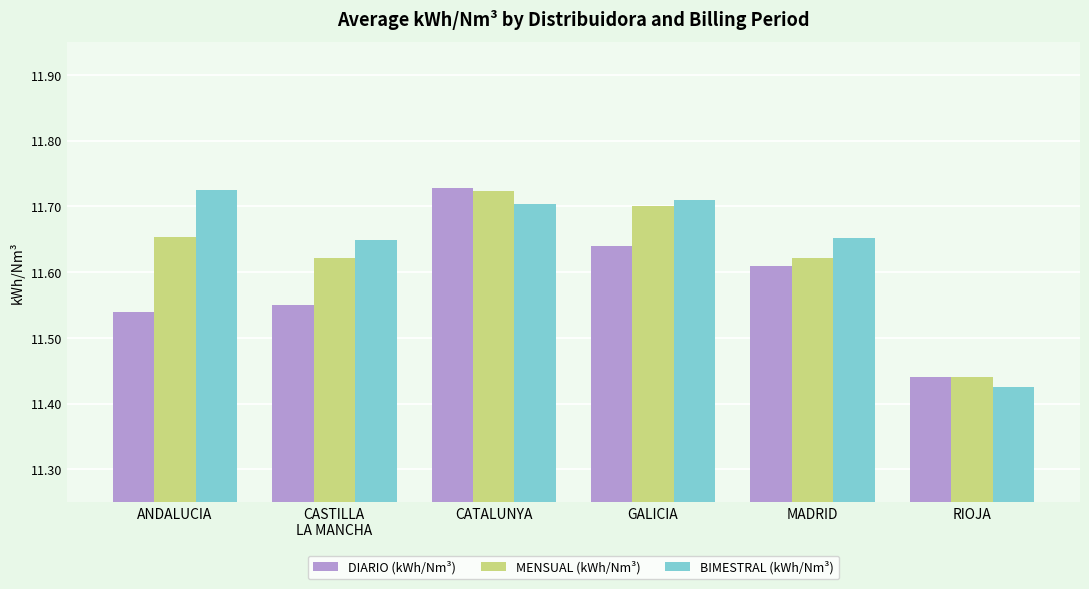

What is the difference between the second highest and minimum values in the MENSUAL (kWh/Nm³) series?

0.3